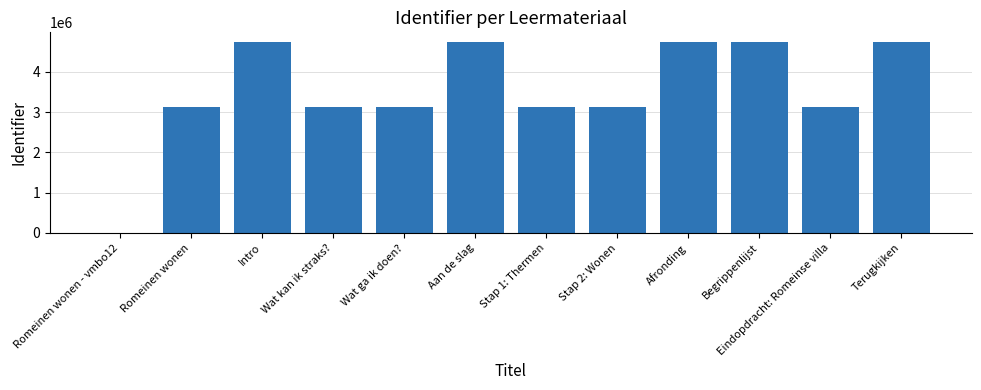

Approximately how many times larger is the value at Aan de slag compared to Intro?

1.0